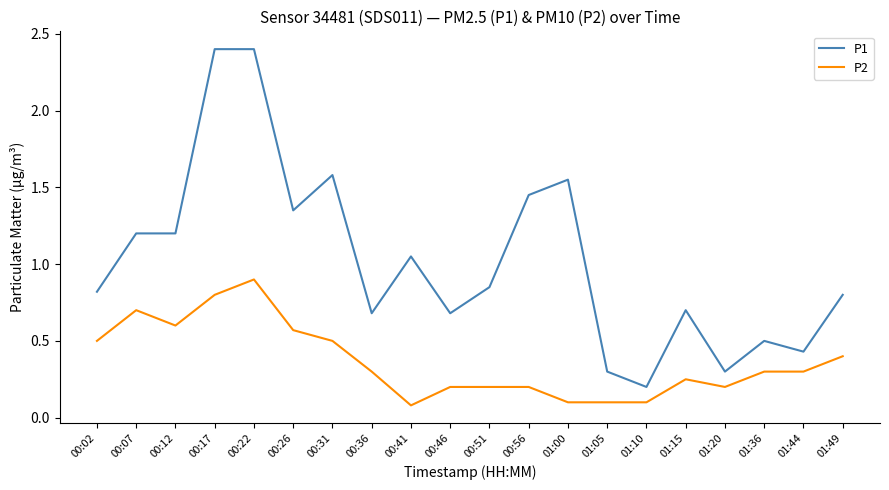

What is the minimum value shown in the chart?

0.1